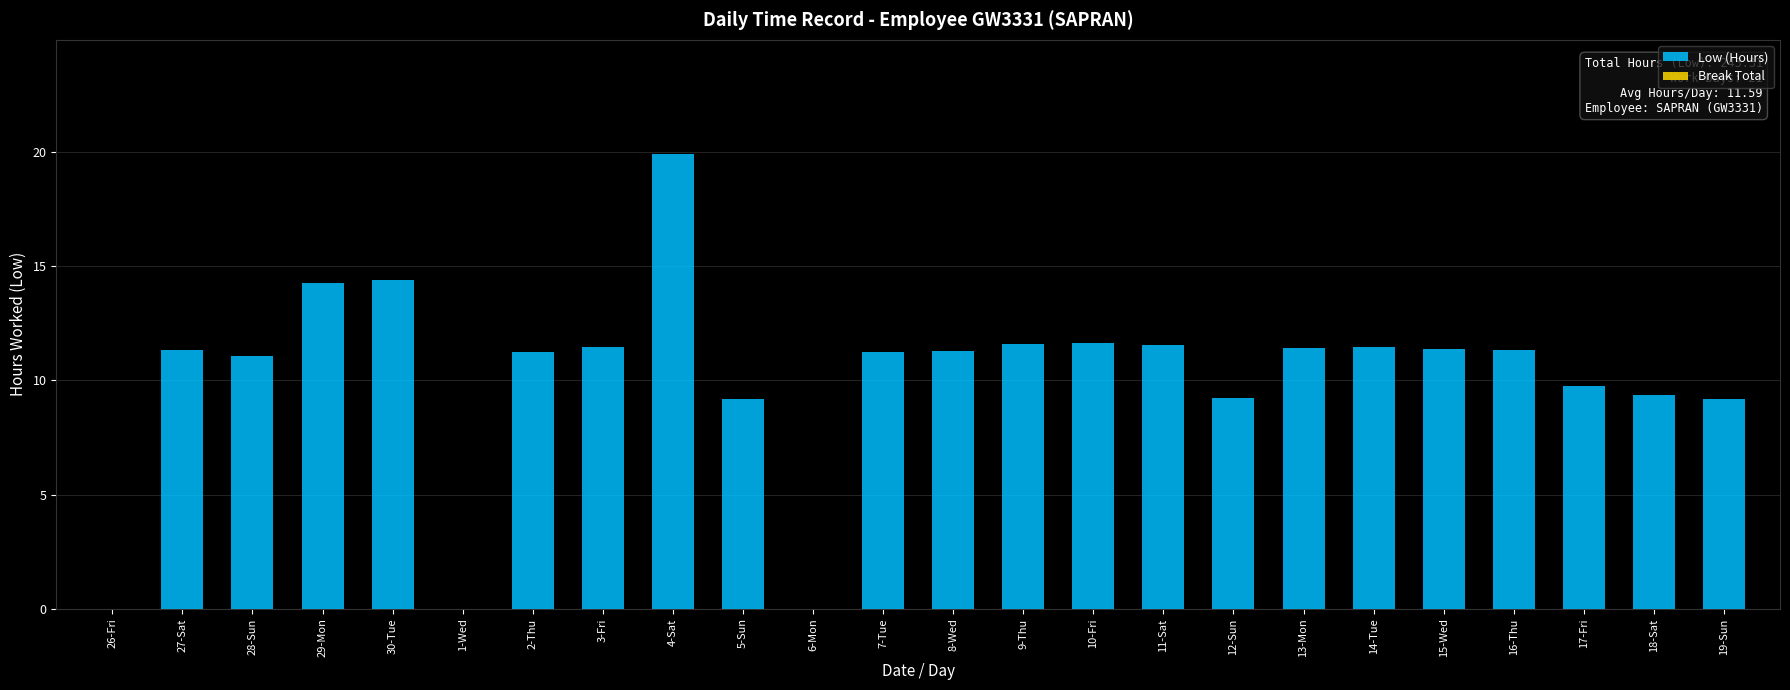

Which has a higher value, 2-Thu or 30-Tue?

30-Tue